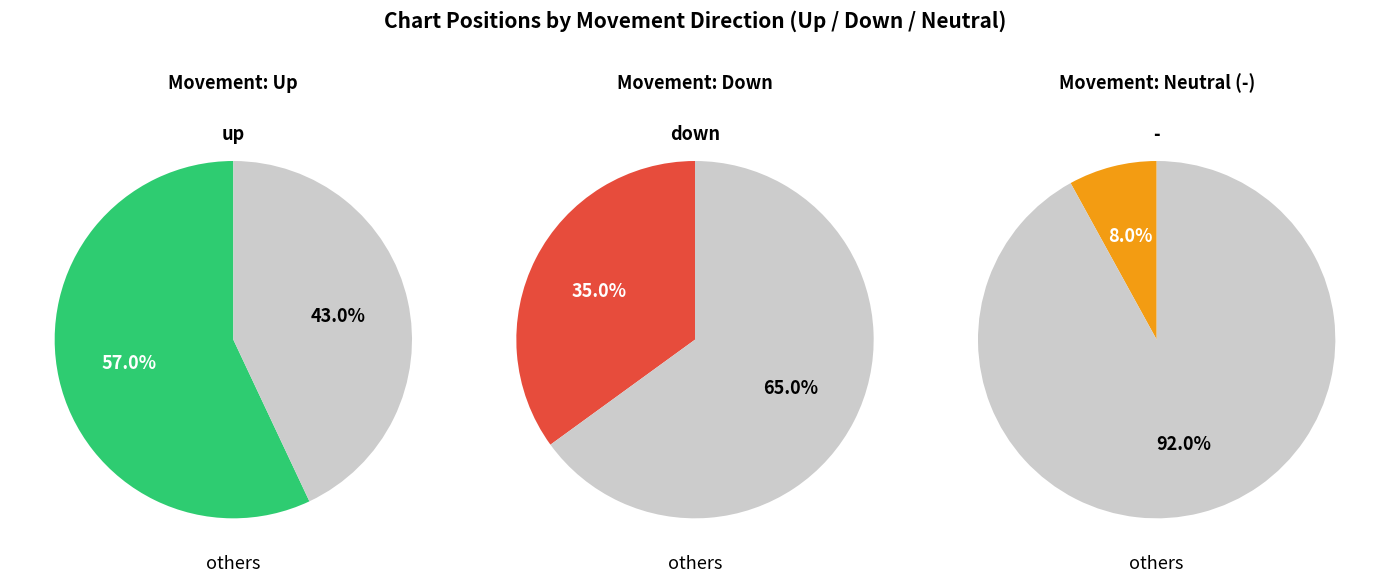

Is the sum of down and - greater than half?

No